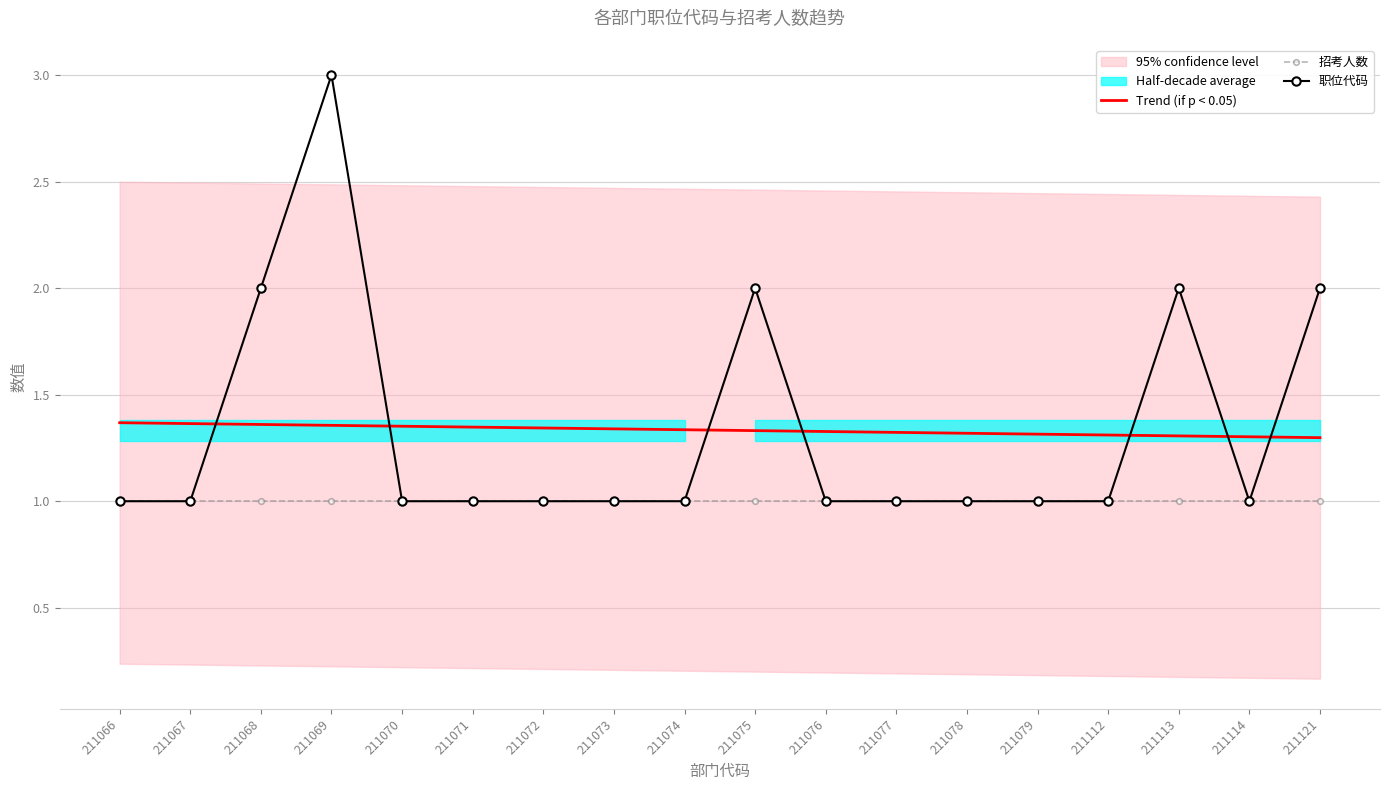

The value of 招考人数 at 211079 is 1.4. True or false?

False